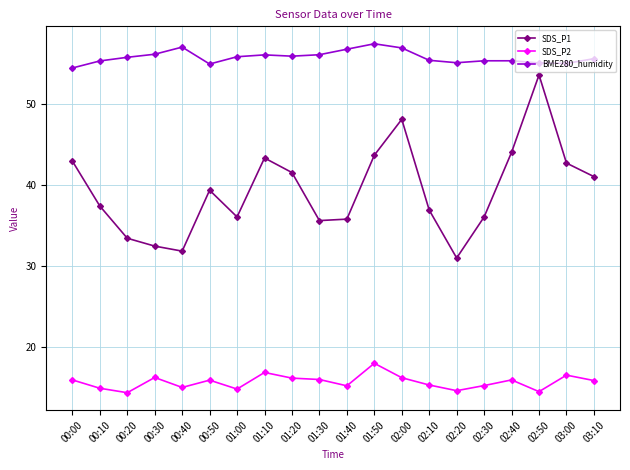

Is the value of SDS_P2 at 02:40 greater than the value of SDS_P1 at 01:20?

No